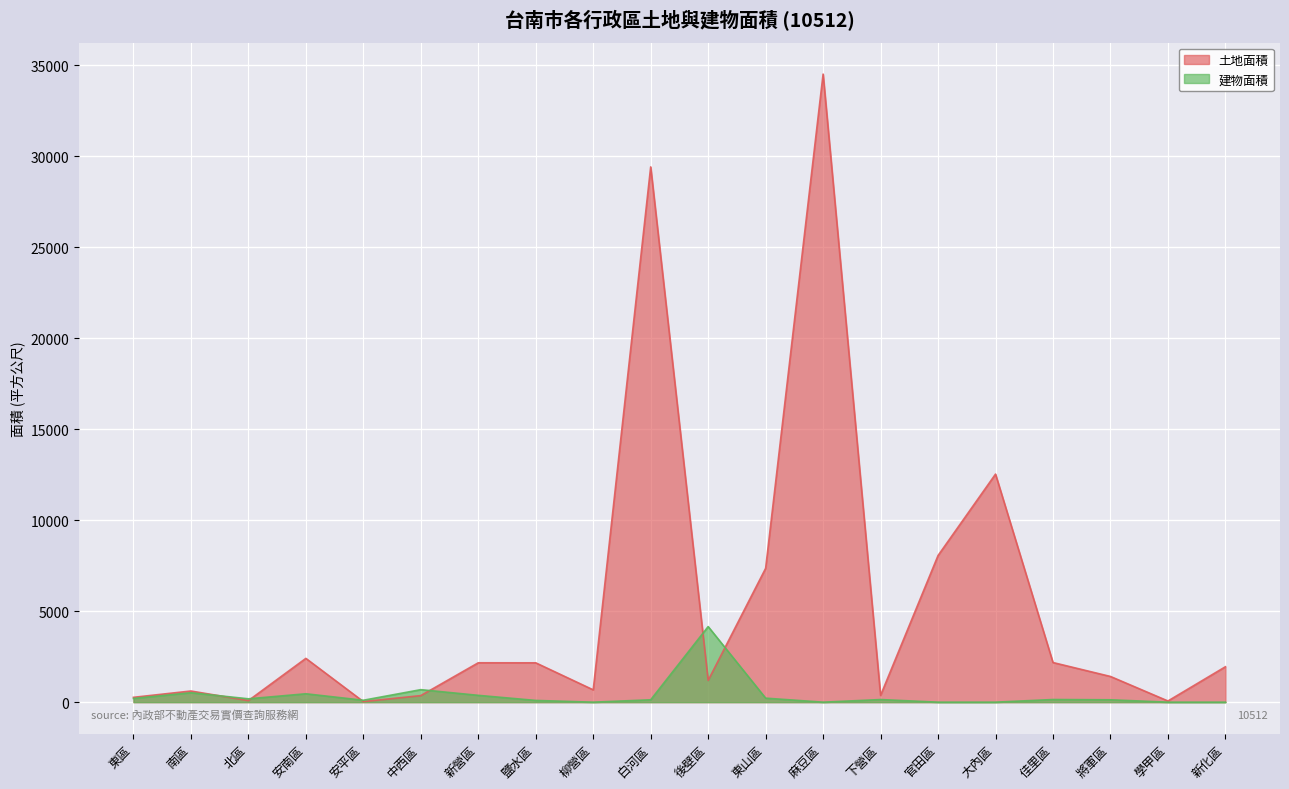

What is the average value of the 建物面積 series?

377.6